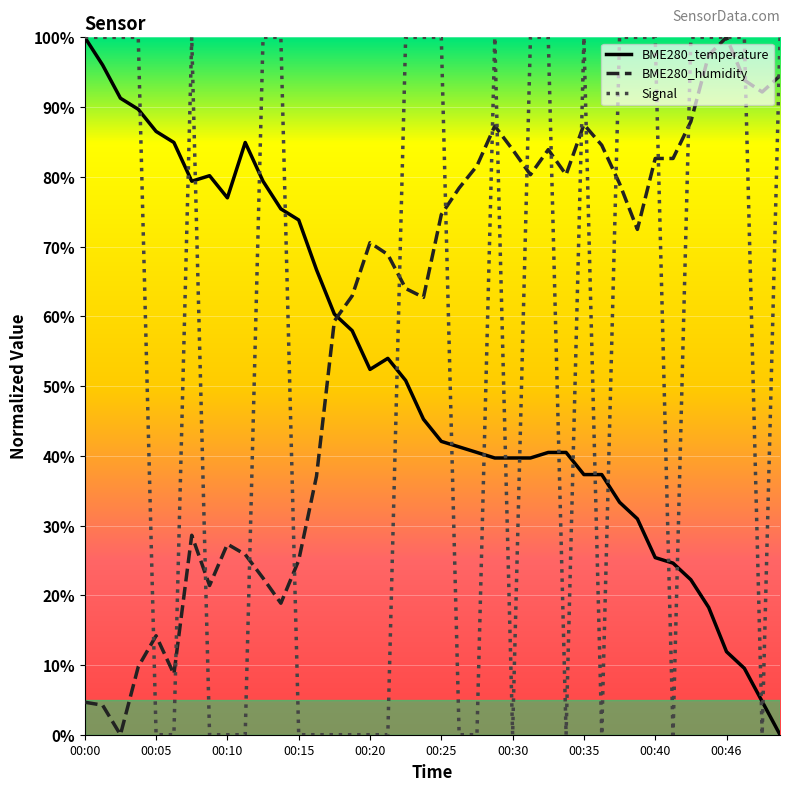

What is the maximum value for BME280_temperature?

100.0